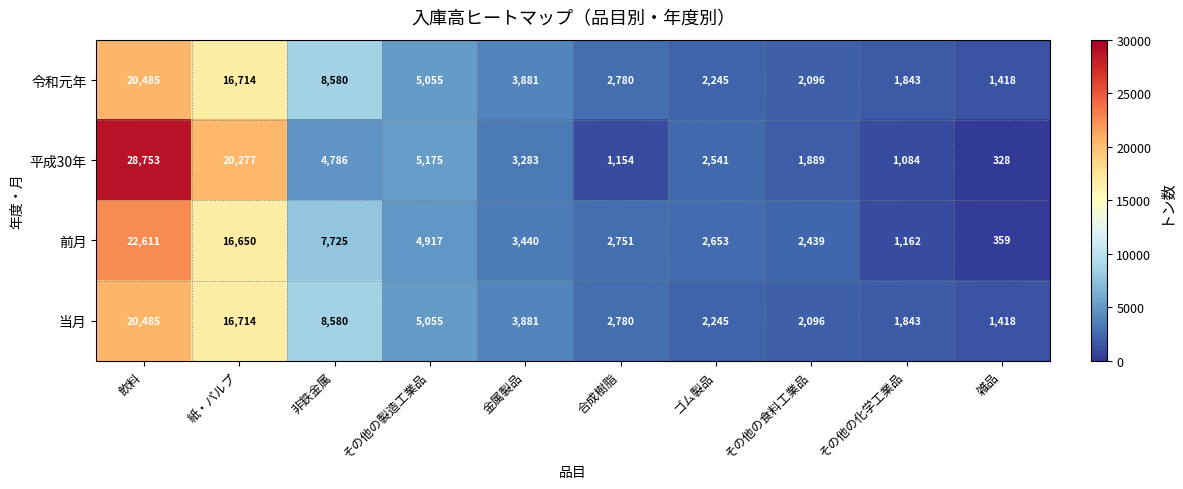

What is the sum of all 平成30年 values?

69270